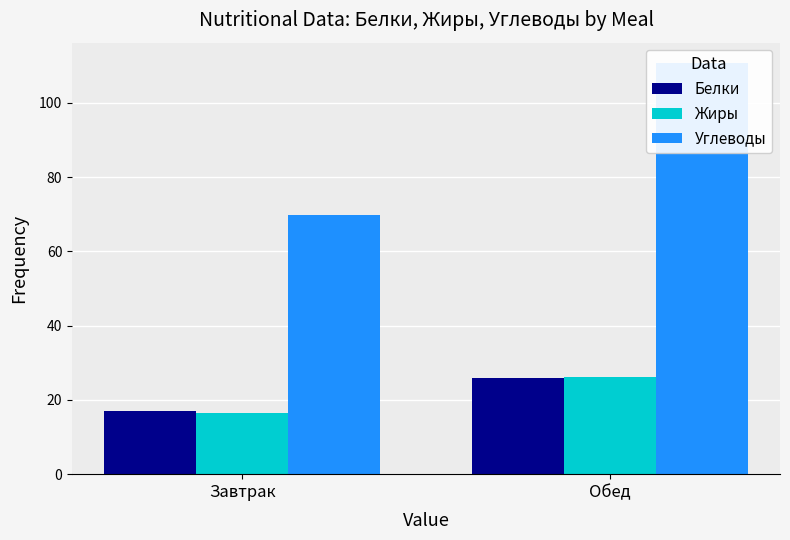

The Белки series shows 25.2 at Завтрак. True or false?

False